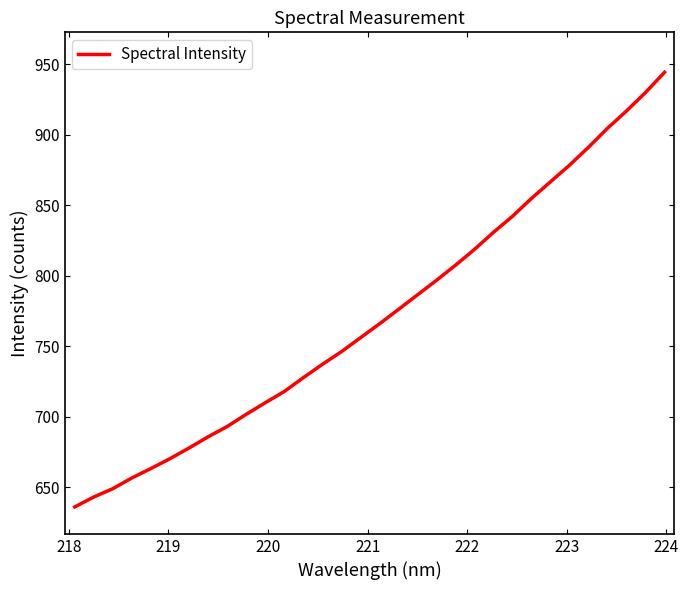

What is the maximum value shown in the chart?

944.3